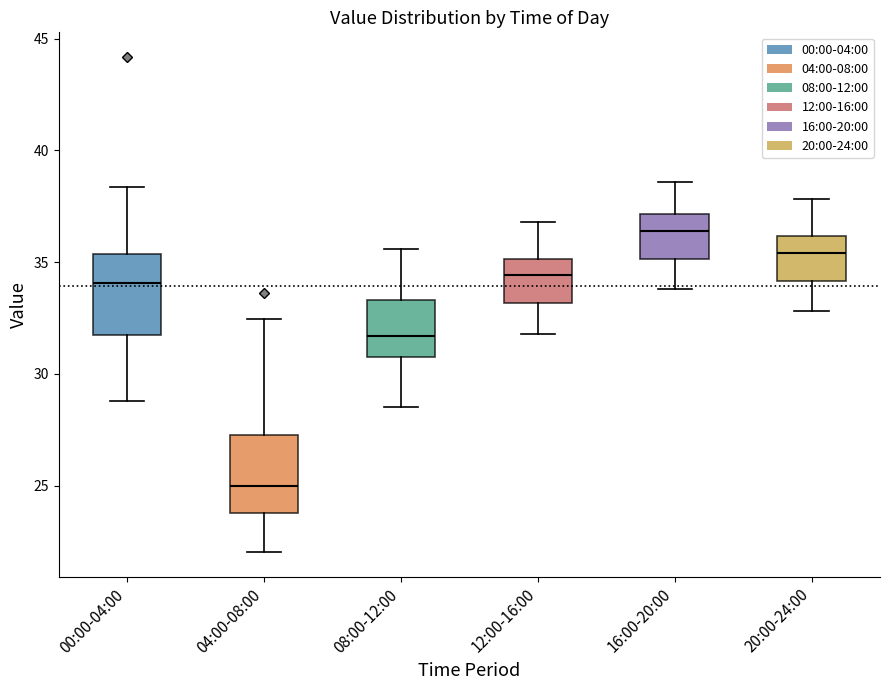

Where is the lower edge of the box for 08:00-12:00 on the y-axis? The values are not printed on the chart, so give them approximately, as read against the axis.

31.0